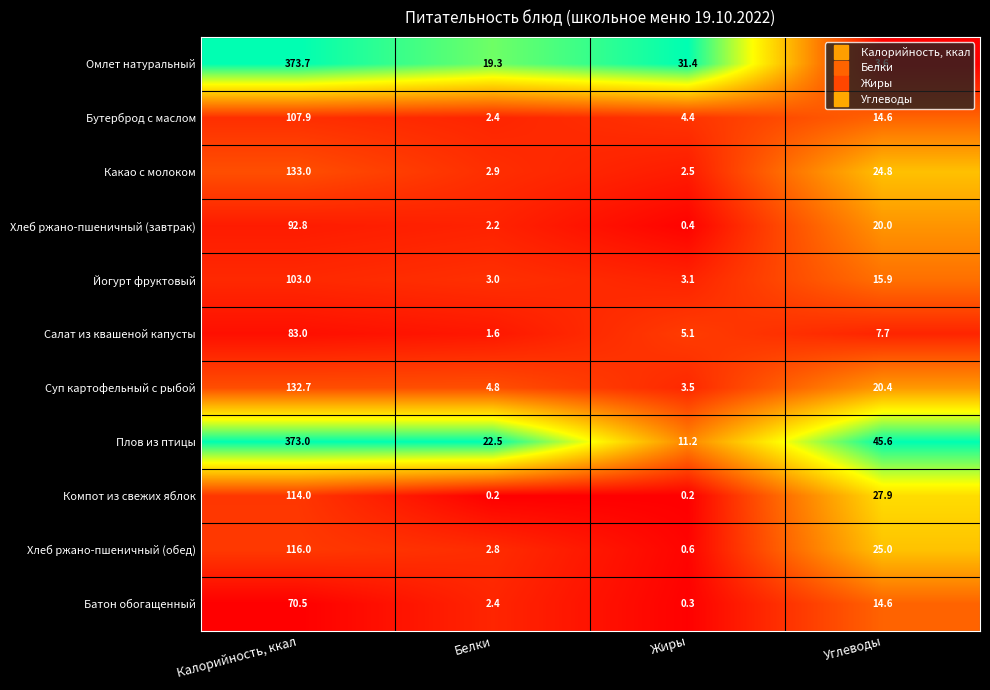

What is the total value across all series at Жиры?

62.7